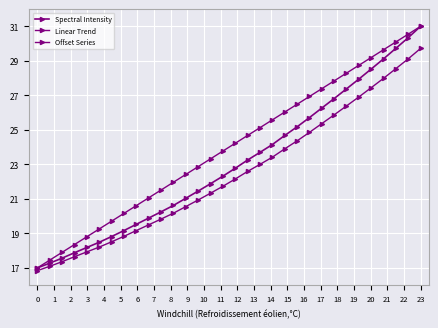

How many values in the Linear Trend series exceed 24?

16